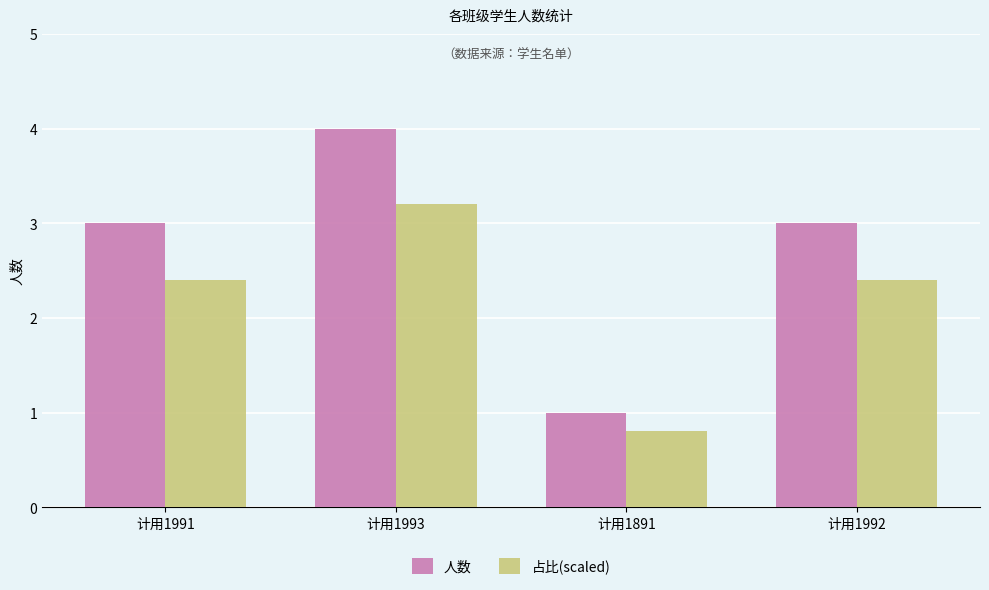

What are all the series names shown in the legend?

人数, 占比(scaled)